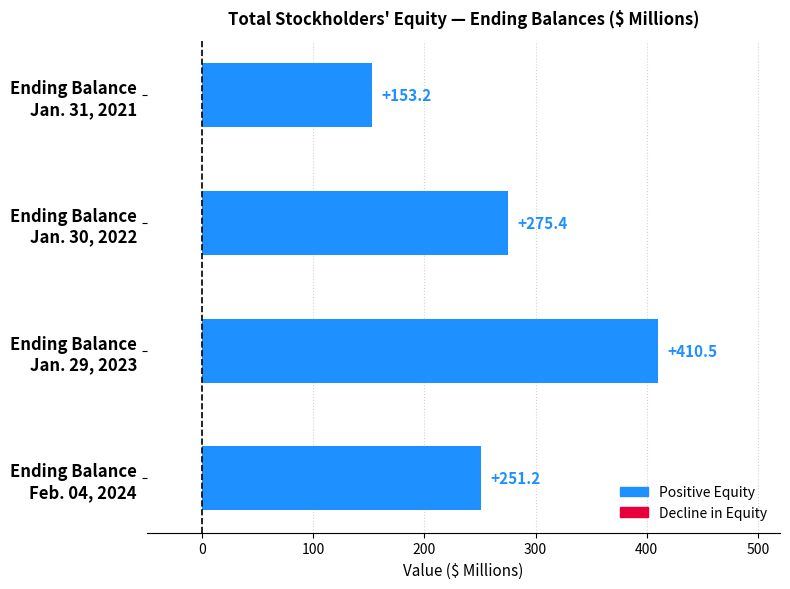

What is the greatest value displayed?

410.5